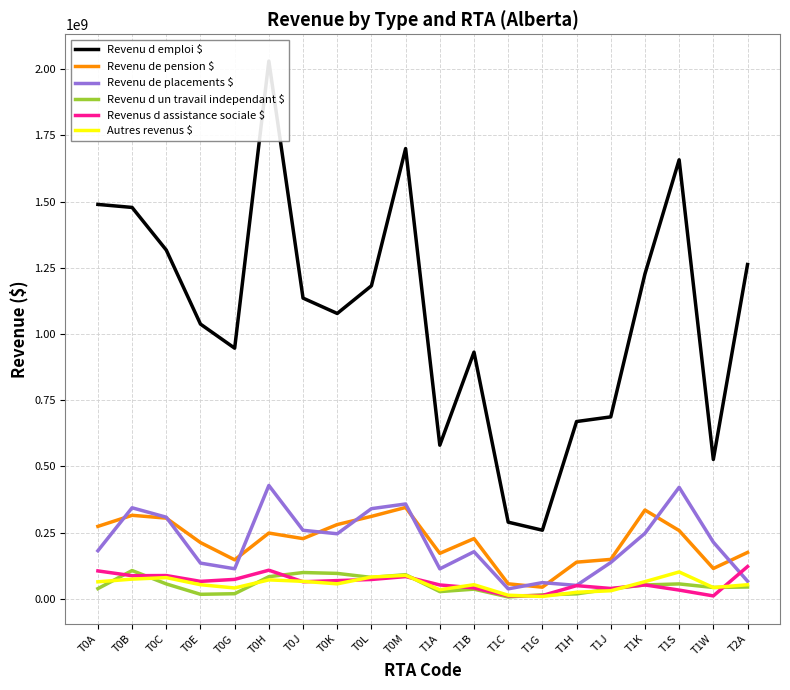

Reading left to right, what are all the values shown in this chart?

Revenu d emploi $: T0A=1489076000	T0B=1477656000	T0C=1316649000	T0E=1037238000	T0G=946280000	T0H=2030178000	T0J=1135332000	T0K=1077362000	T0L=1181870000	T0M=1699943000	T1A=580077000	T1B=931368000	T1C=289477000	T1G=259128000	T1H=669361000	T1J=686931000	T1K=1226655000	T1S=1657479000	T1W=526116000	T2A=1262129000
Revenu de pension $: T0A=273574000	T0B=315405000	T0C=304682000	T0E=212438000	T0G=147276000	T0H=248358000	T0J=227297000	T0K=280481000	T0L=311297000	T0M=344994000	T1A=171755000	T1B=227451000	T1C=56682000	T1G=43986000	T1H=138443000	T1J=148955000	T1K=335270000	T1S=257830000	T1W=114598000	T2A=175178000
Revenu de placements $: T0A=181590000	T0B=343800000	T0C=308179000	T0E=134895000	T0G=113555000	T0H=428079000	T0J=258811000	T0K=245690000	T0L=340454000	T0M=358125000	T1A=113231000	T1B=177930000	T1C=37756000	T1G=61235000	T1H=50740000	T1J=137202000	T1K=247381000	T1S=421040000	T1W=214067000	T2A=66690000
Revenu d un travail independant $: T0A=38668000	T0B=106840000	T0C=56346000	T0E=17127000	T0G=19340000	T0H=83586000	T0J=99360000	T0K=96034000	T0L=80793000	T0M=91207000	T1A=27379000	T1B=36530000	T1C=7147000	T1G=15027000	T1H=18694000	T1J=37559000	T1K=52438000	T1S=56337000	T1W=42935000	T2A=44698000
Revenus d assistance sociale $: T0A=105468000	T0B=87348000	T0C=87946000	T0E=65952000	T0G=73476000	T0H=108106000	T0J=64481000	T0K=68848000	T0L=73054000	T0M=84037000	T1A=52448000	T1B=41304000	T1C=11279000	T1G=12496000	T1H=49839000	T1J=39157000	T1K=52527000	T1S=33083000	T1W=11058000	T2A=121797000
Autres revenus $: T0A=64271000	T0B=74434000	T0C=80122000	T0E=53389000	T0G=40980000	T0H=71577000	T0J=66061000	T0K=56663000	T0L=82329000	T0M=88638000	T1A=34417000	T1B=53300000	T1C=13655000	T1G=8937000	T1H=24849000	T1J=30527000	T1K=64920000	T1S=101560000	T1W=42607000	T2A=53295000